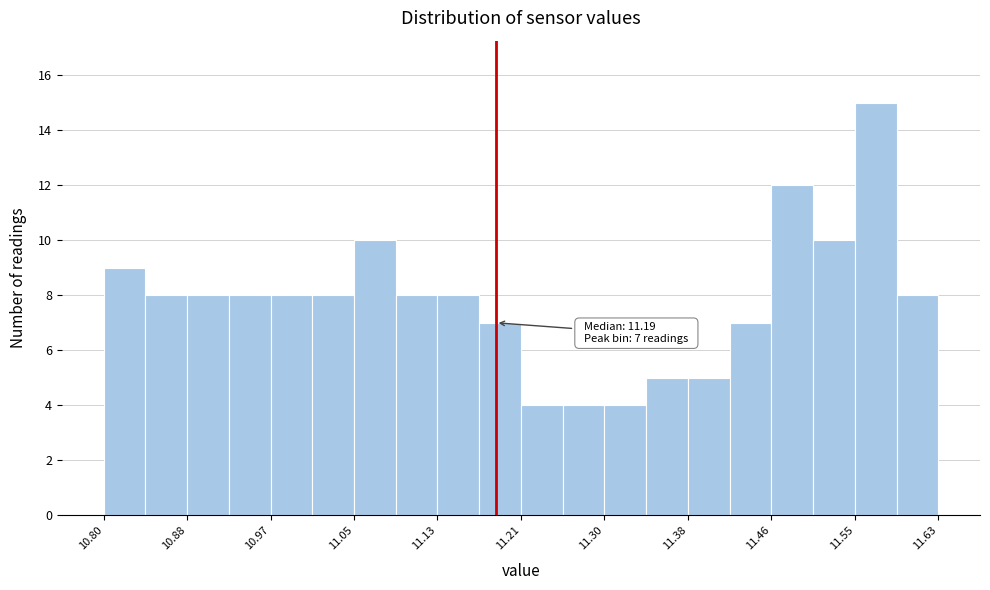

Over which range of the x-axis is the bar tallest?

11.55 to 11.59